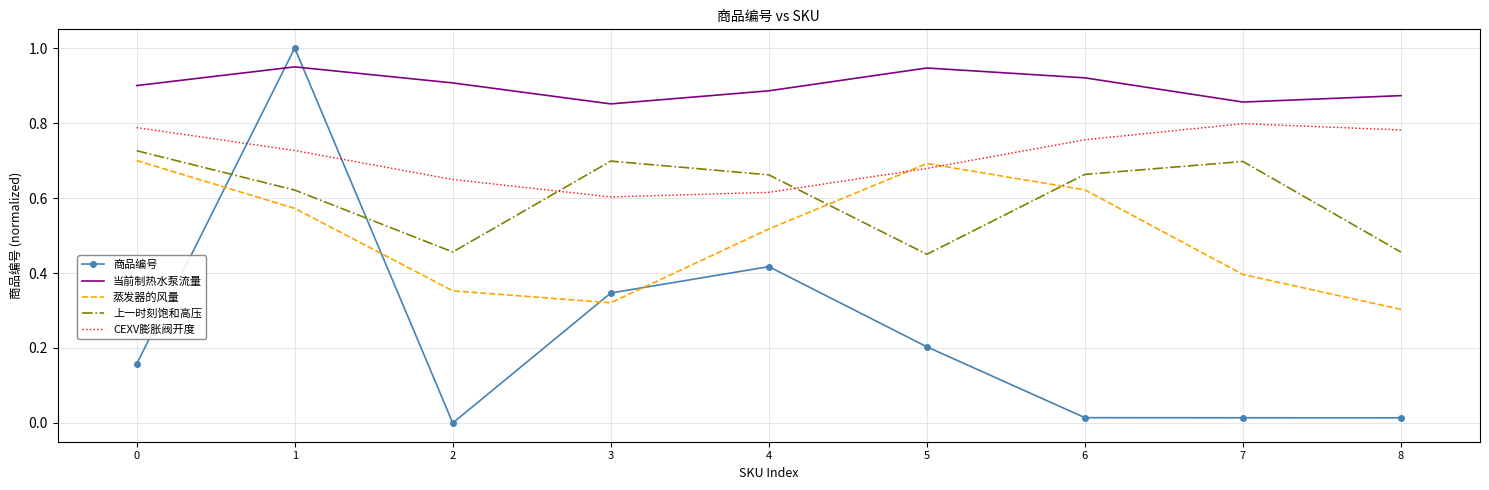

Where is the first local maximum for 上一时刻饱和高压?

3